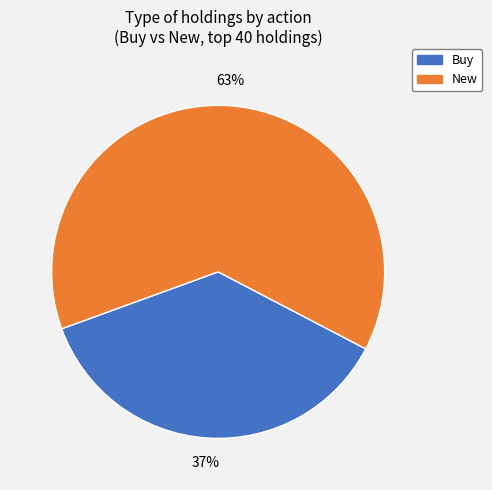

To the nearest percent, what percentage of the pie is Buy?

37%